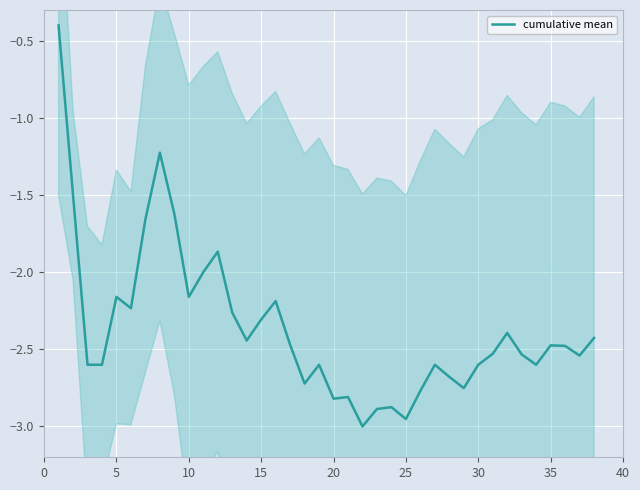

What is the smallest value displayed?

-3.0